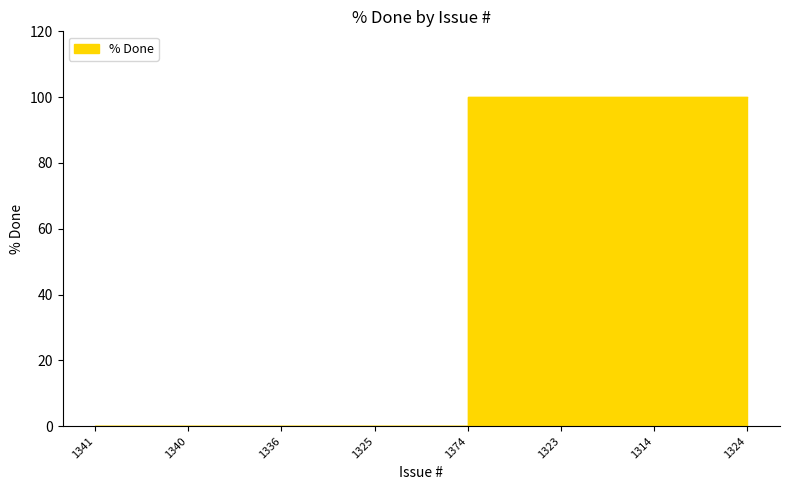

What position from the left is 1324?

8